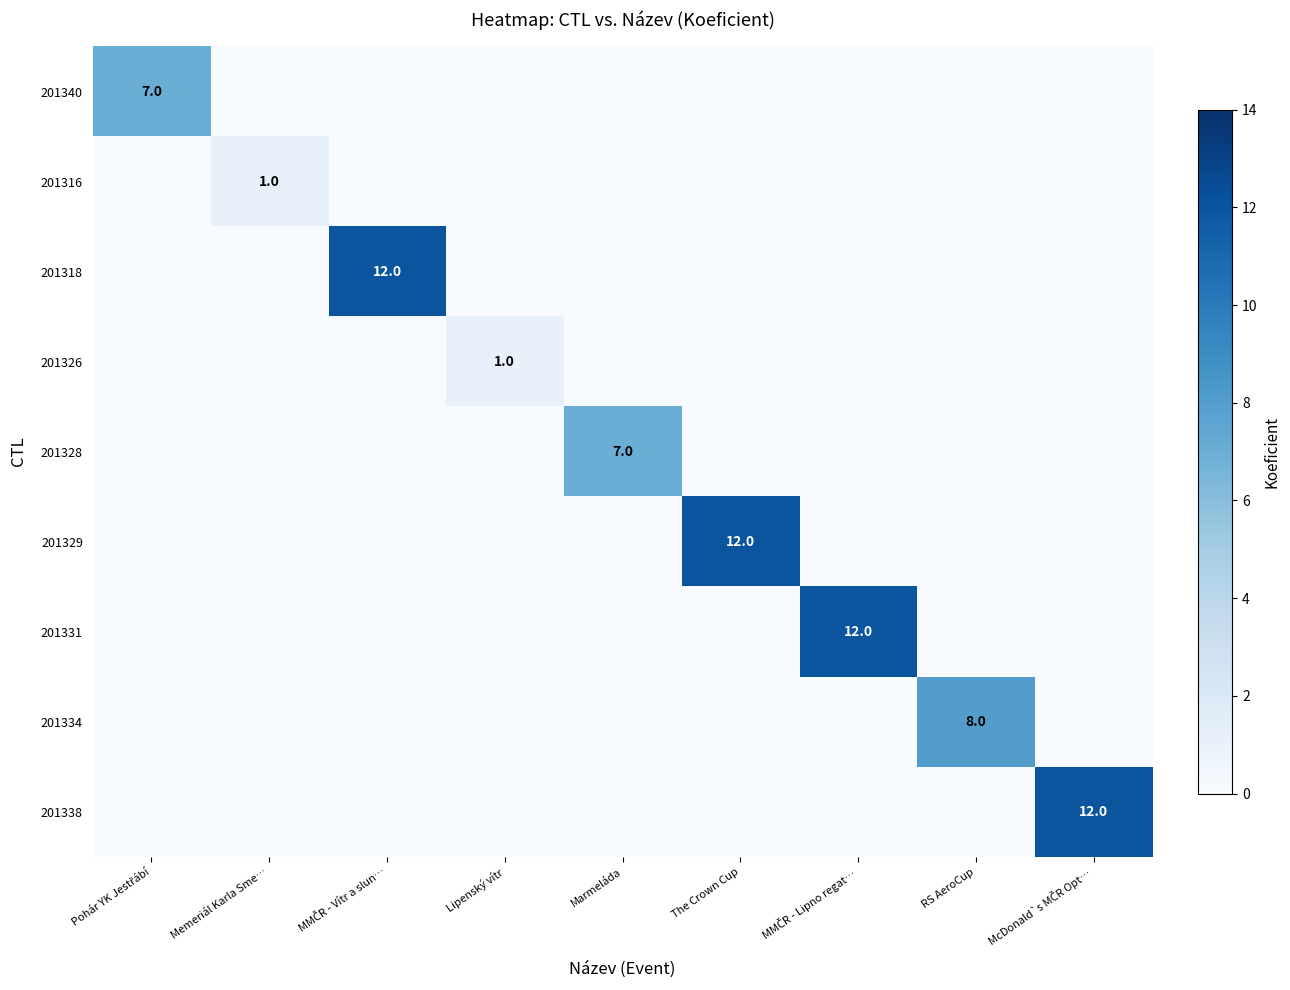

True or false: 201329 has a value of 12 at The Crown Cup.

True